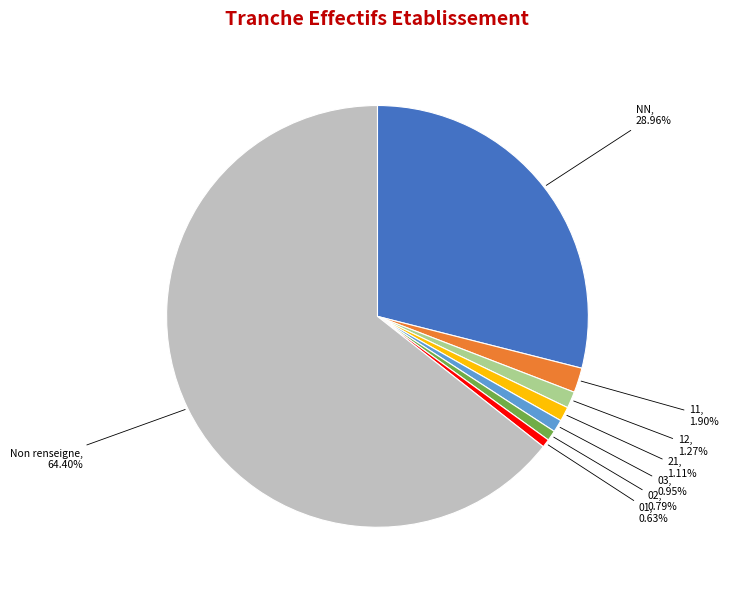

Count the number of slices in the pie.

8